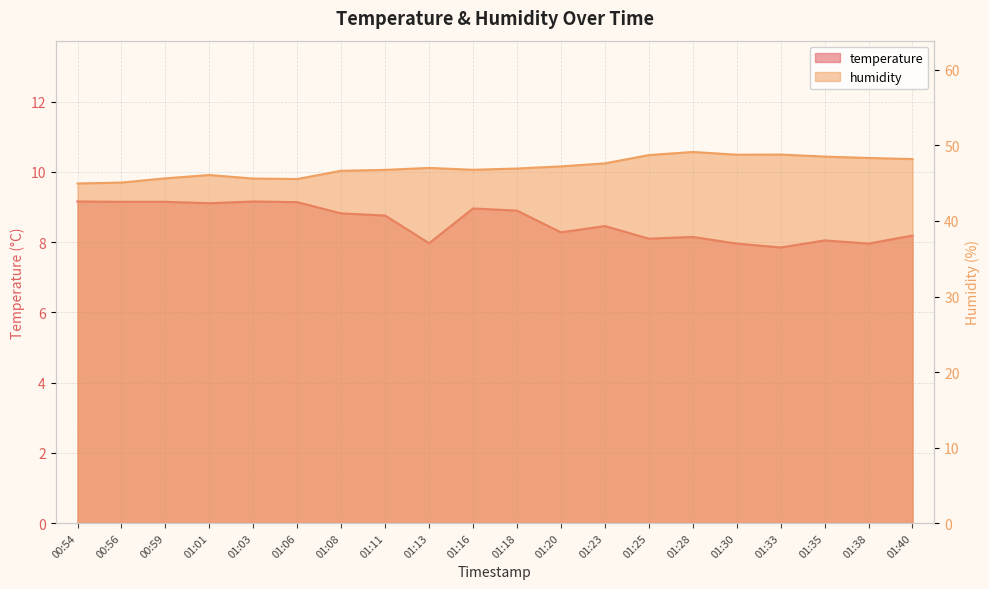

What is the sum of the temperature values at 01:03 and 00:59?

18.3